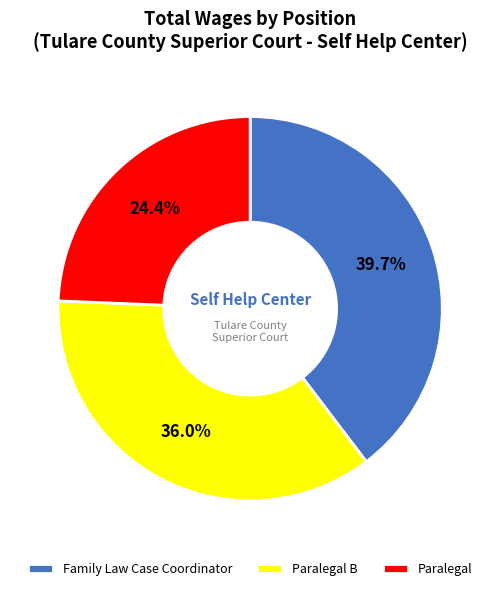

What is the smallest slice in the pie chart?

Paralegal